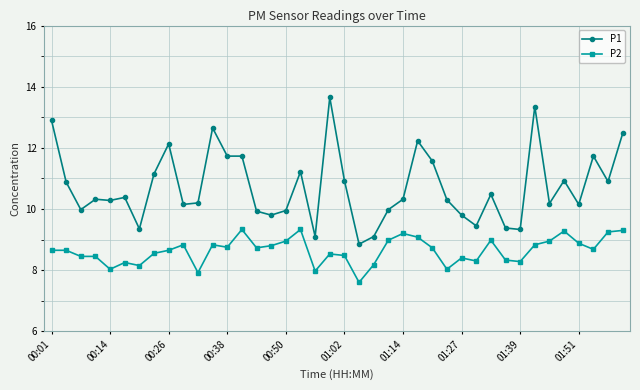

What is the maximum value shown in the chart?

13.7